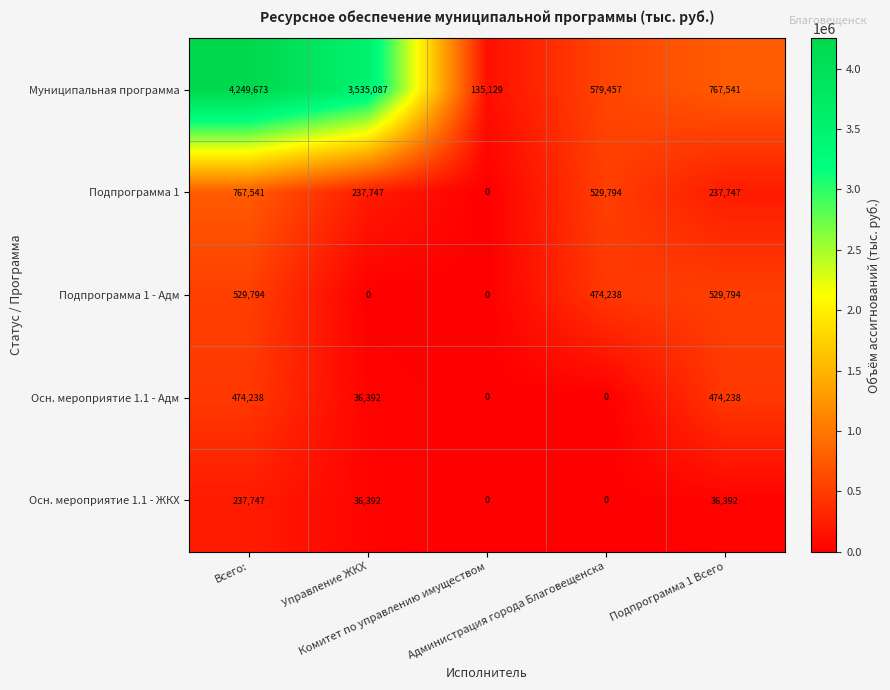

Which series has the largest range (max minus min)?

Муниципальная программа